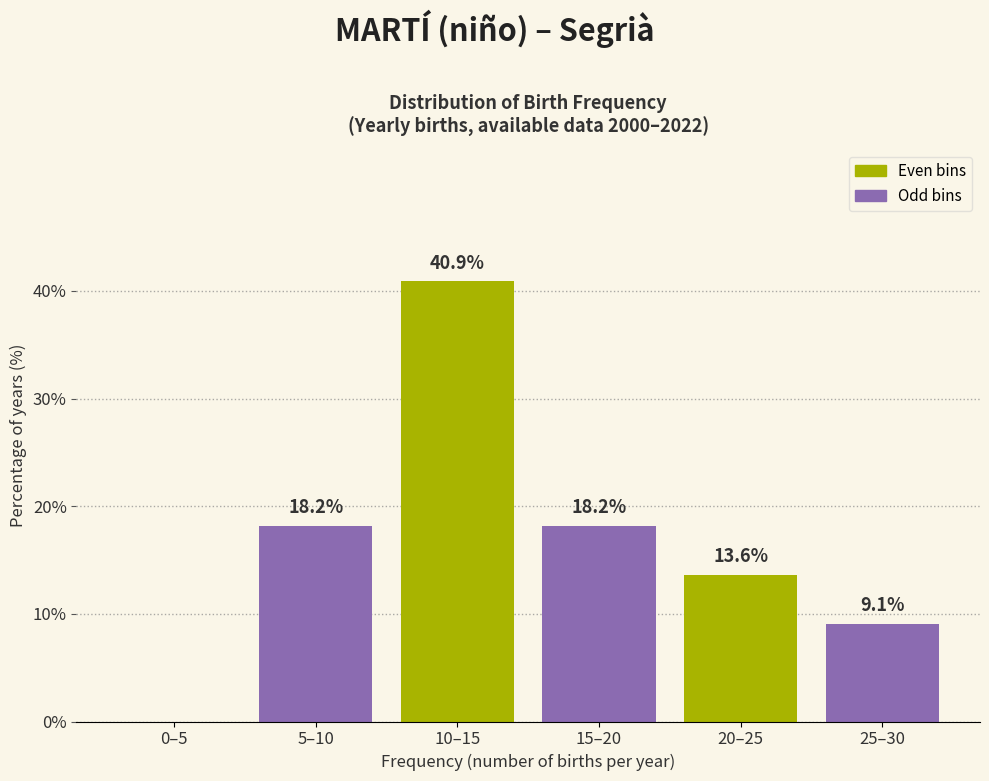

Reading left to right, what are all the values shown in this chart?

0–5=0.0	5–10=18.2	10–15=40.9	15–20=18.2	20–25=13.6	25–30=9.1